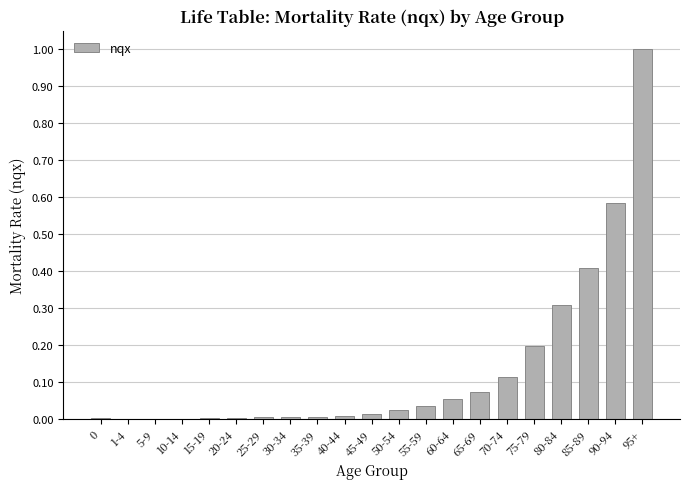

What value does the data have at 95+?

1.0